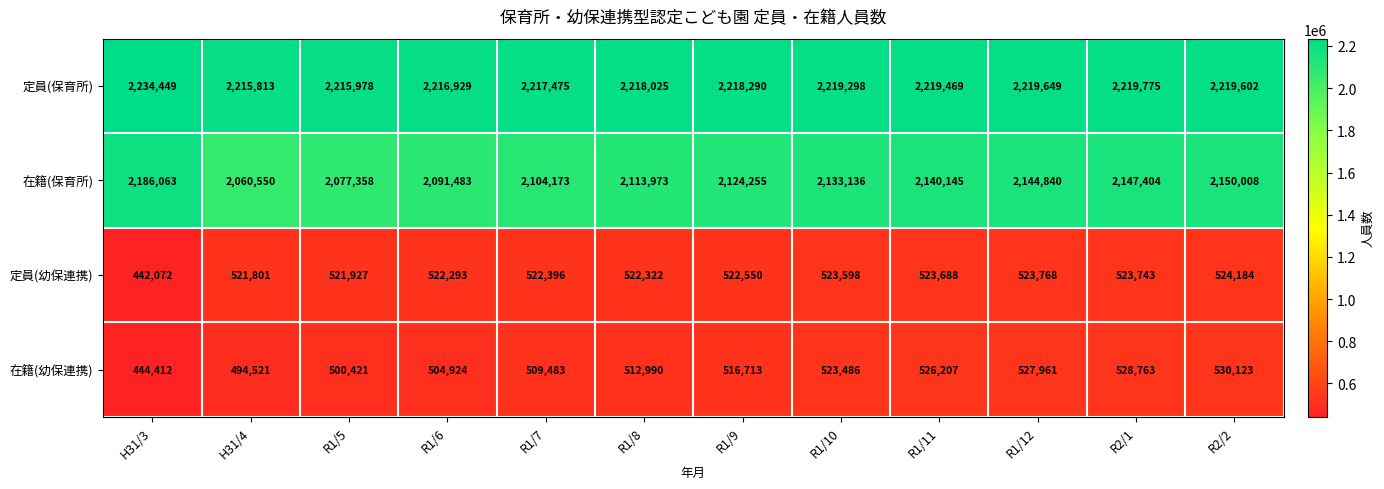

True or false: 在籍(幼保連携) has a value of 516713 at R1/9.

True